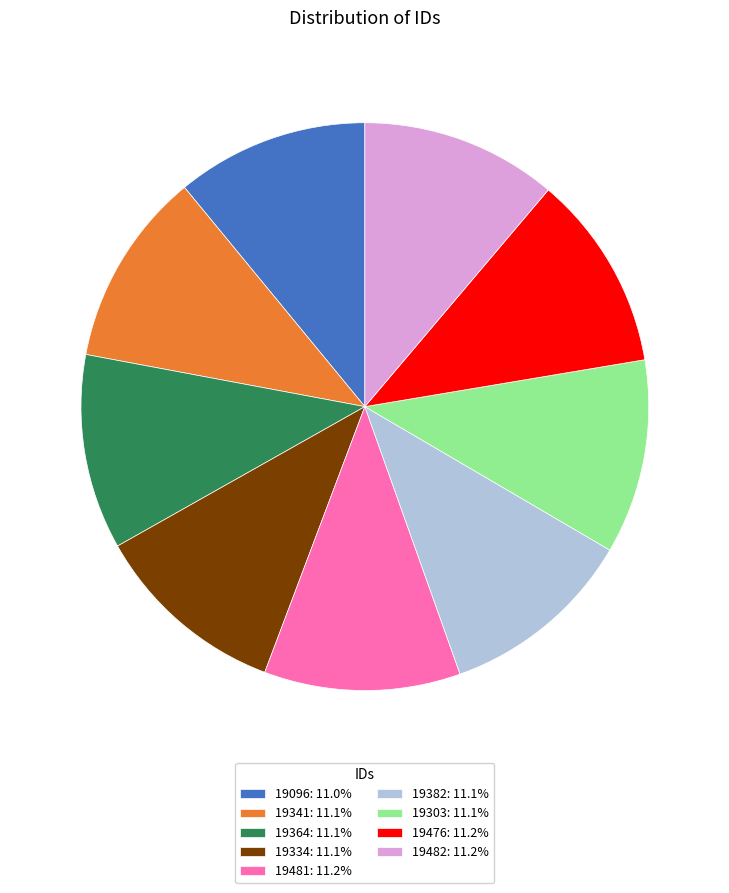

What is the ratio of the value at 19341: 11.1% to the value at 19096: 11.0%?

1.0